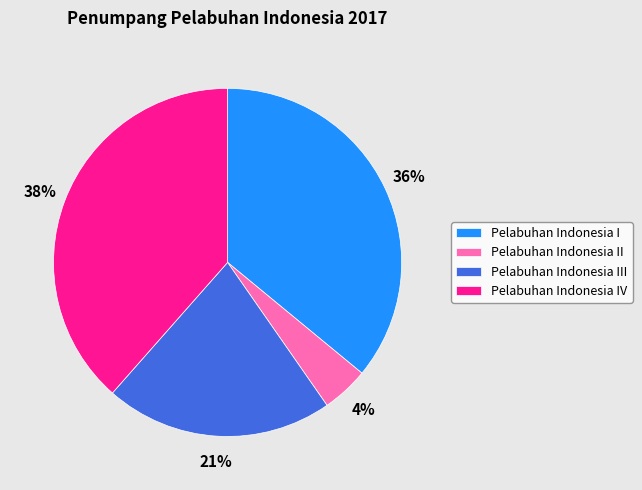

Is it true that Pelabuhan Indonesia III is 6% of the pie?

False